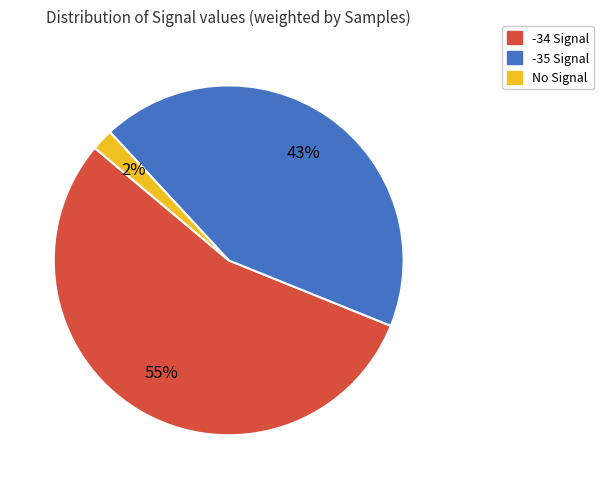

To the nearest percent, what is the average slice percentage?

33%